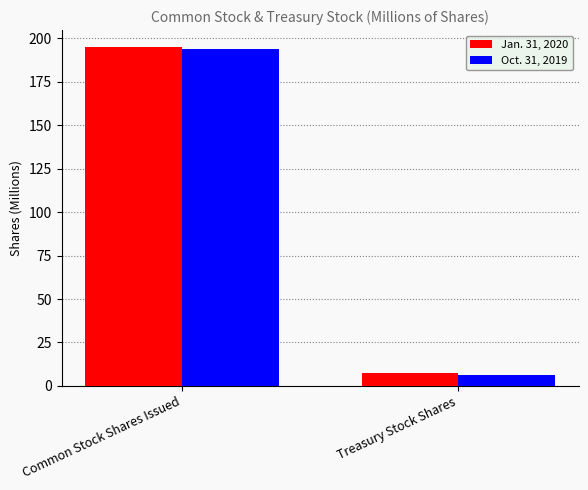

What position from the left is Treasury Stock Shares?

2